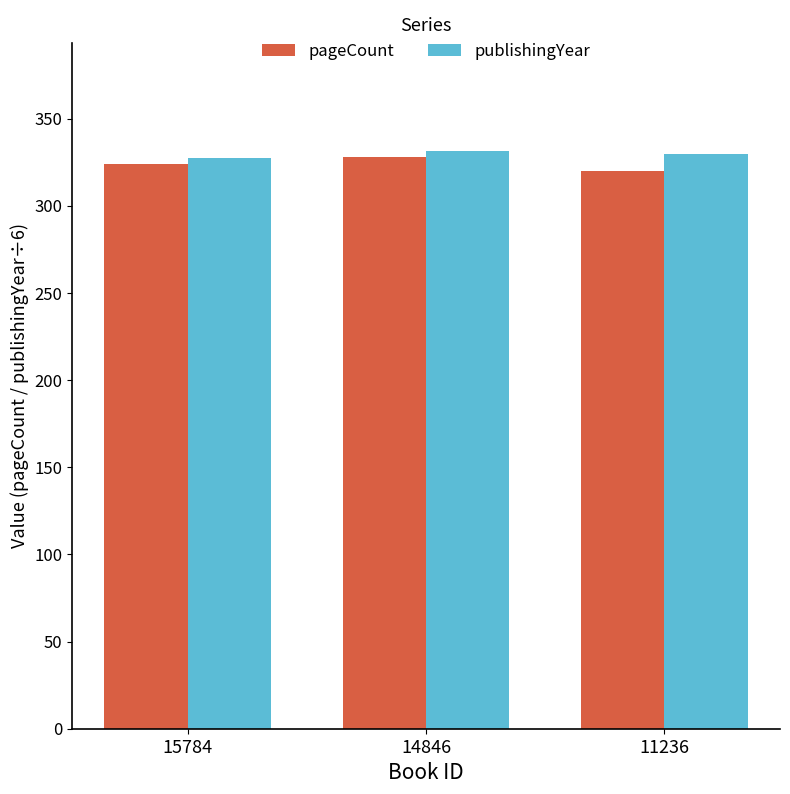

What is the spread (max minus min) of values at 14846?

3.2